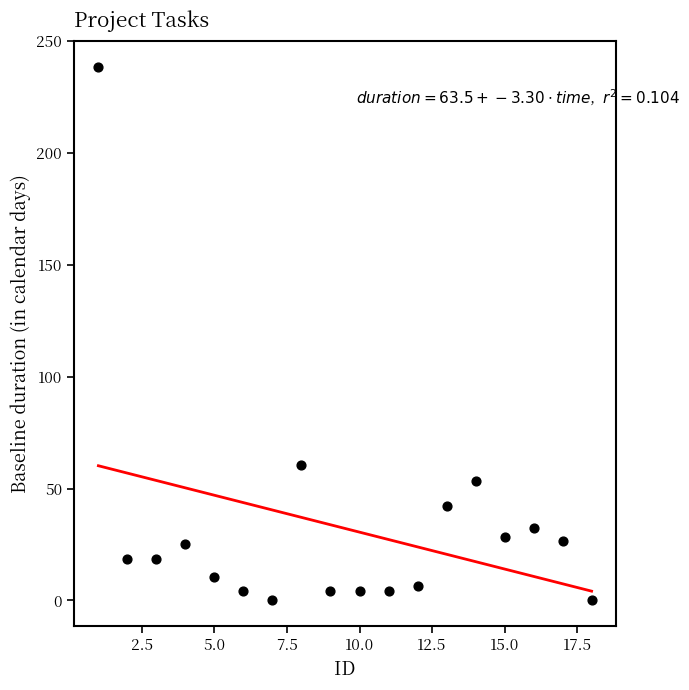

What is the range of X values (max minus min)?

17.0